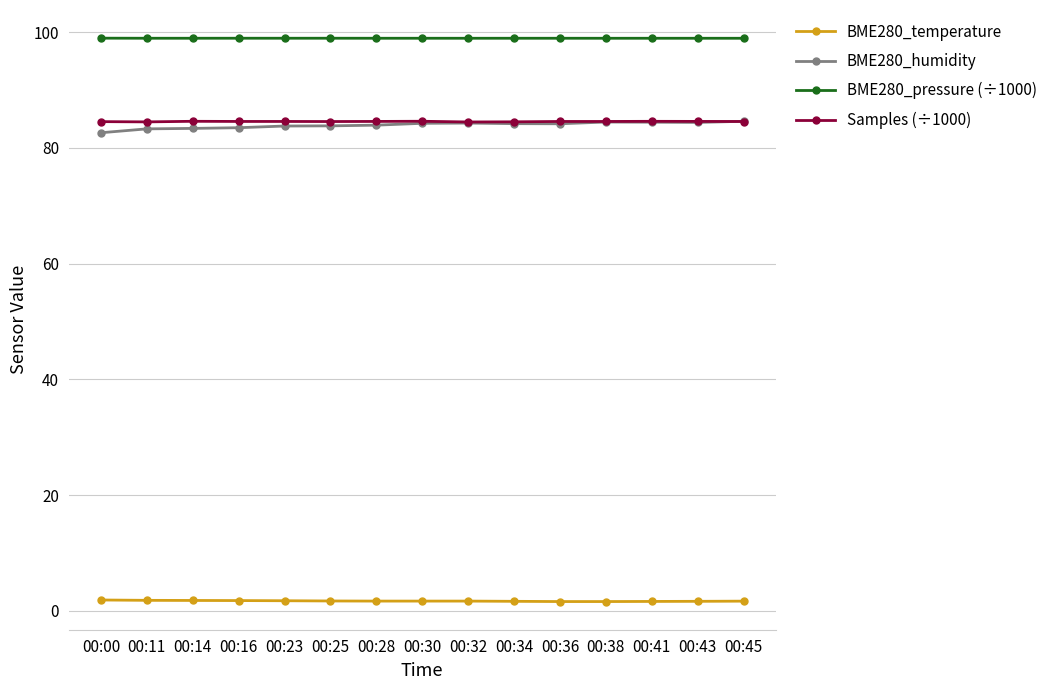

True or false: BME280_pressure (÷1000) has more than 2 points higher than both neighbors.

True